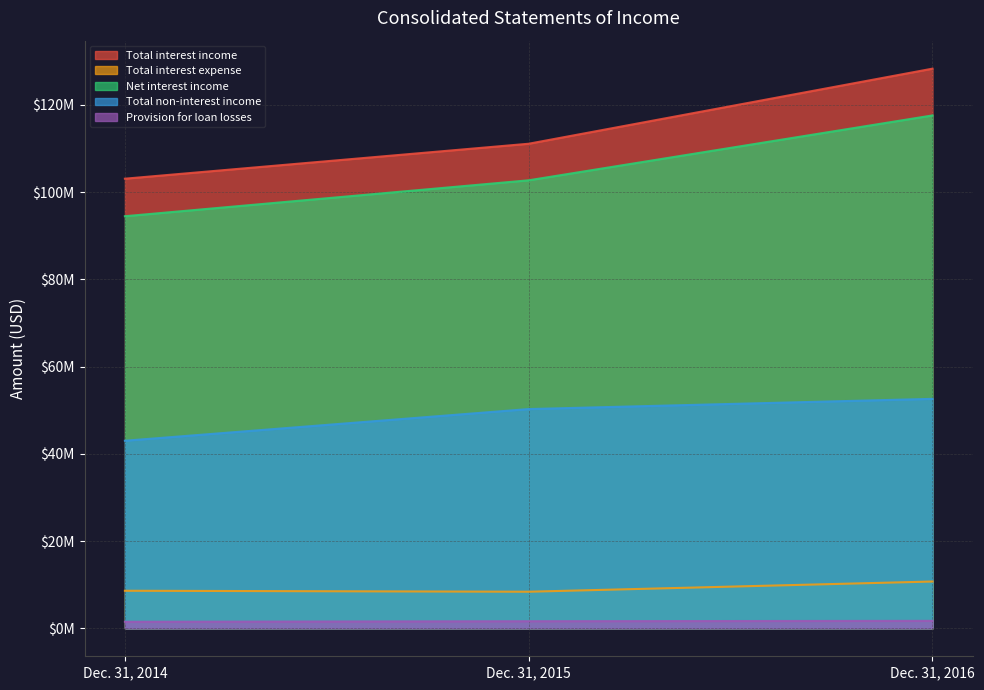

Read the Provision for loan losses value at Dec. 31, 2014, to the nearest 50.

1500000